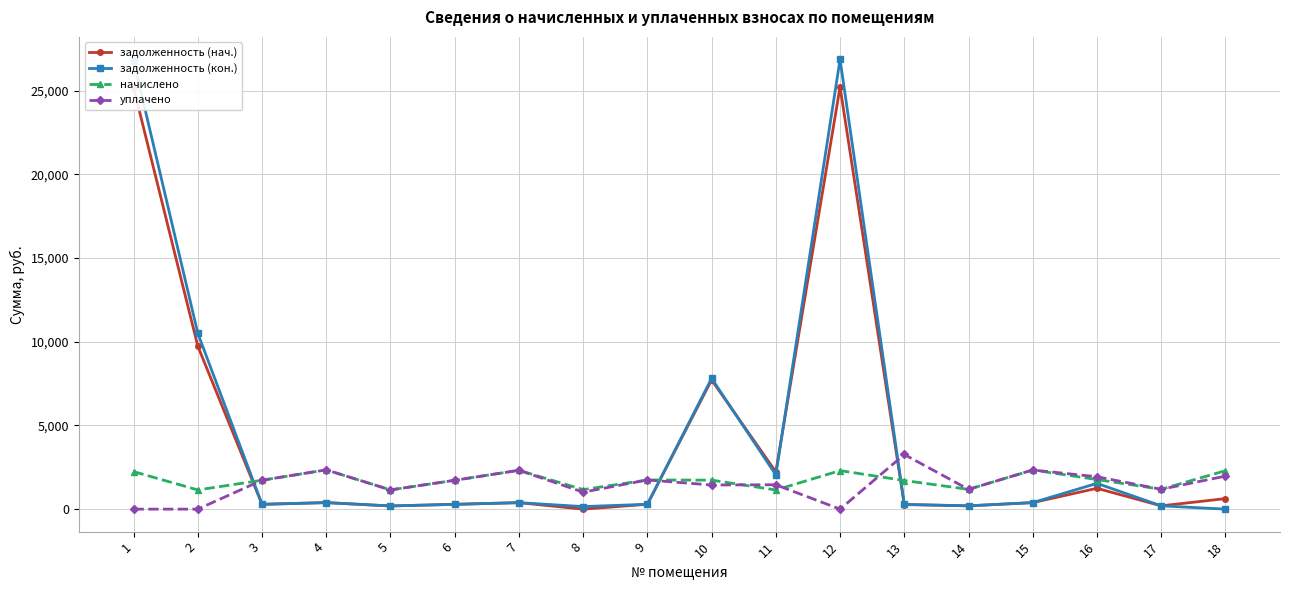

What is the value of the уплачено point at the 10th from the left?

1442.4